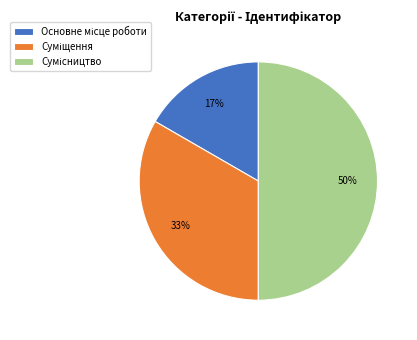

To the nearest percent, what is the average slice percentage?

33%